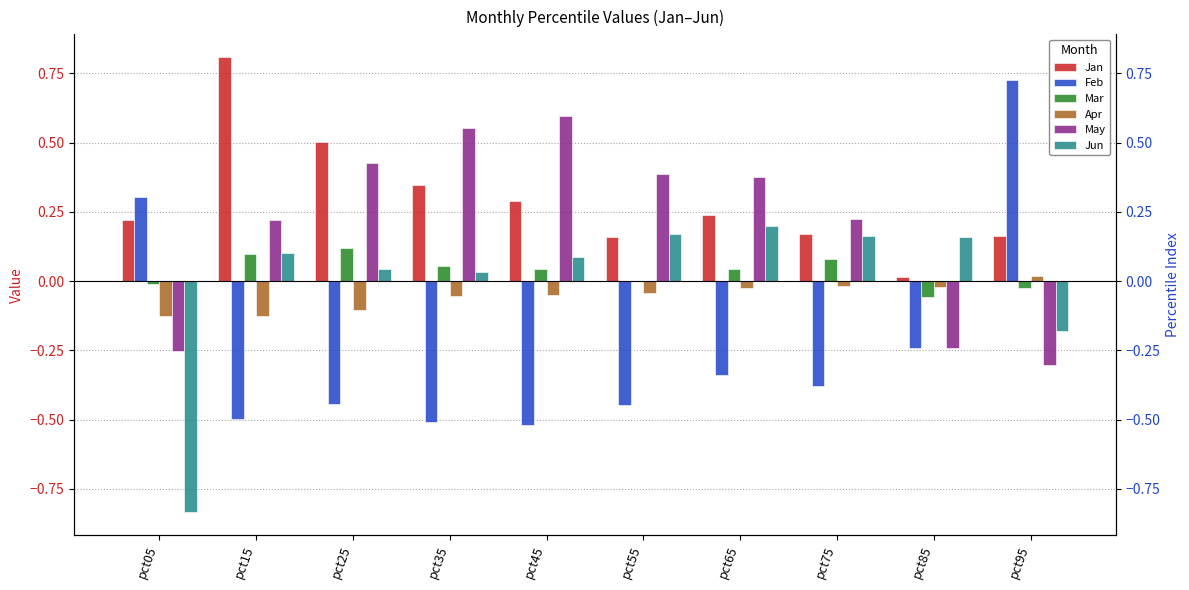

What is the value of the Jan bar at the 7th from the left?

0.2